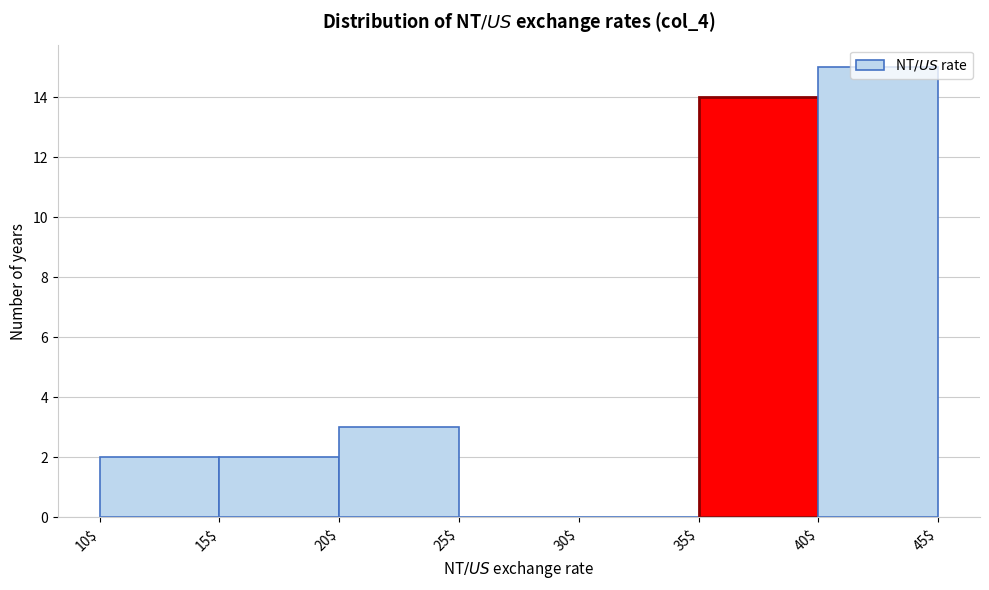

Reading left to right, transcribe this chart: for each bar, give the range it covers on the x-axis and its height. The values are not printed on the chart, so give them approximately, as read against the axis.

10$ to 15$: 2
15$ to 20$: 2
20$ to 25$: 3
25$ to 30$: 0
30$ to 35$: 0
35$ to 40$: 14
40$ to 45$: 15